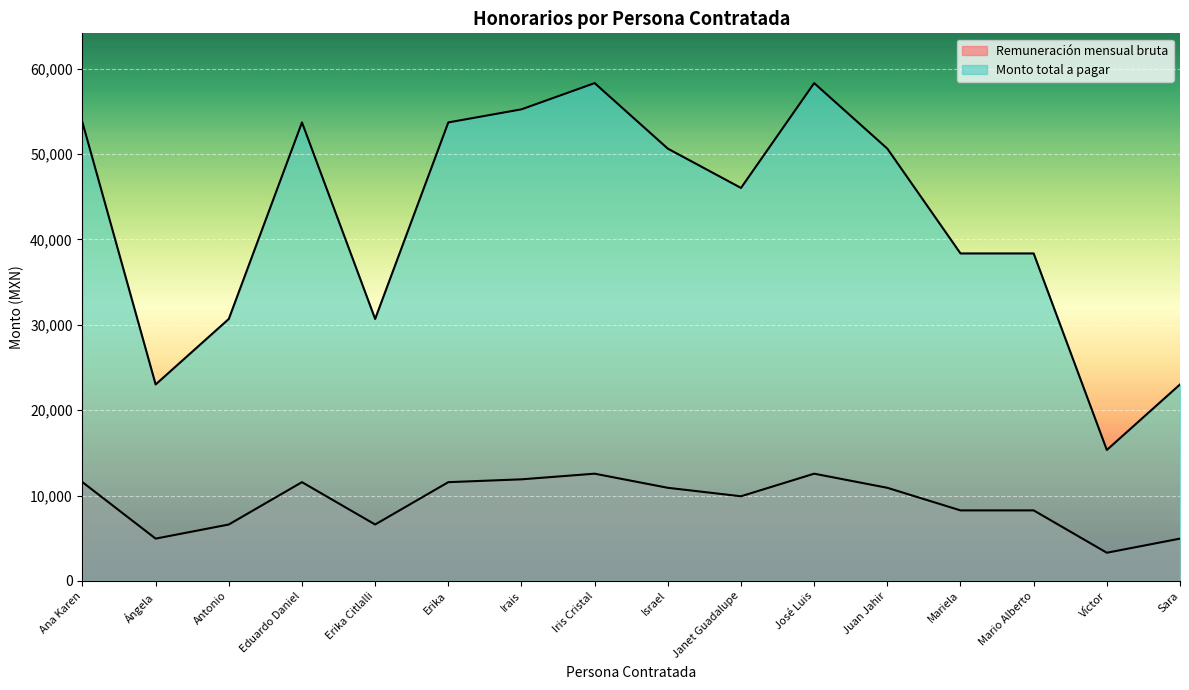

What is the difference between the Remuneración mensual bruta values at Mario Alberto and Janet Guadalupe?

1653.6